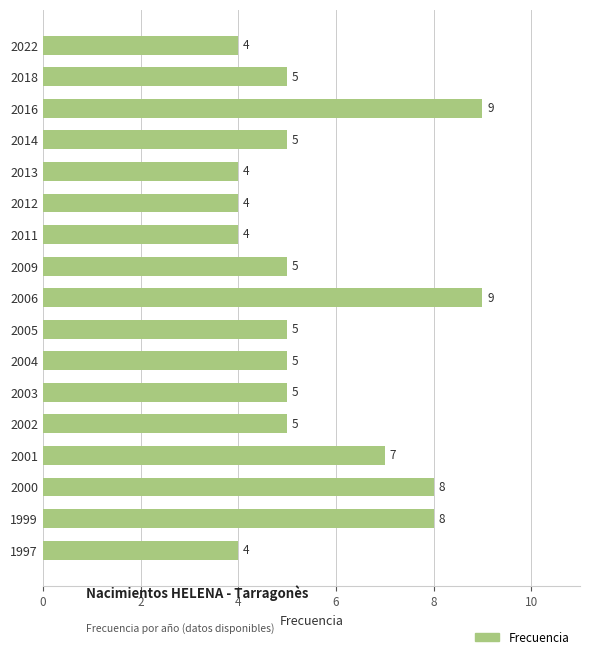

Is it true that the value at 2011 is 4?

True